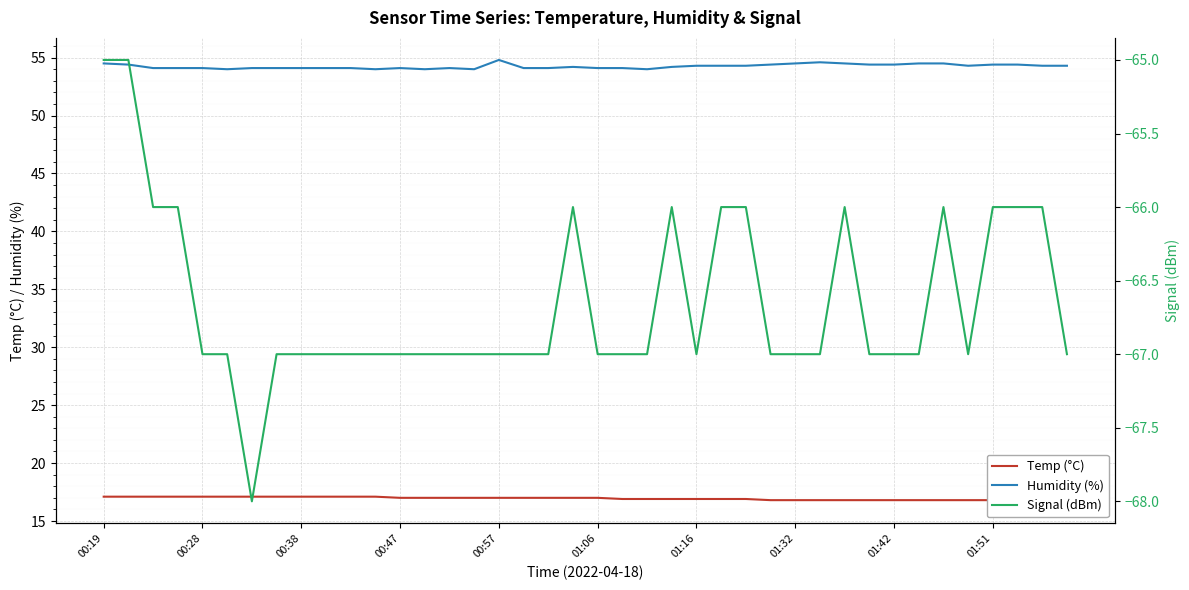

Is it true that Humidity (%) equals 96.0 at 01:51?

False